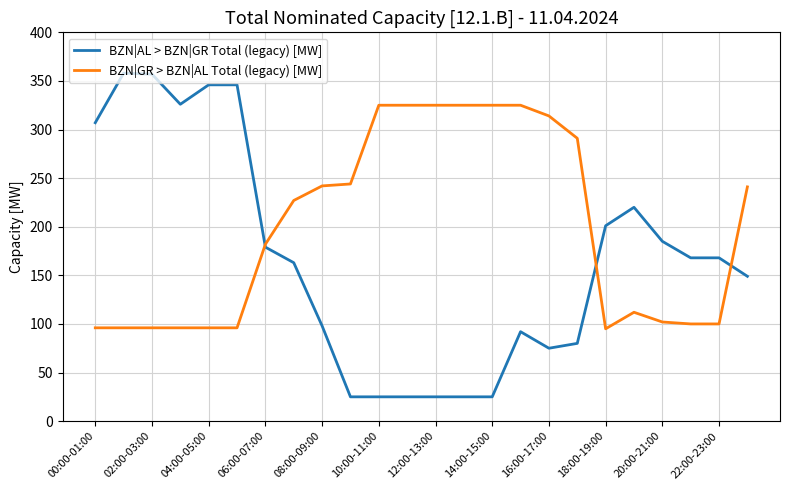

What is the highest value of the BZN|AL > BZN|GR Total (legacy) [MW] series?

358